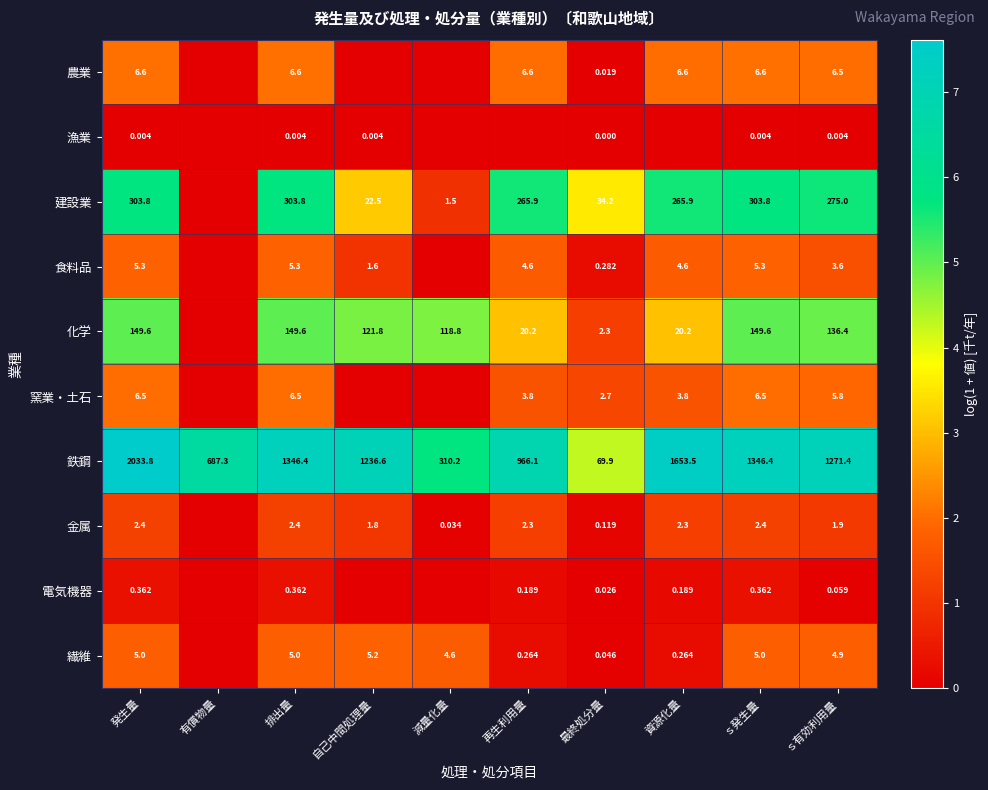

Which series changed the most between 発生量 and ｓ発生量?

鉄鋼